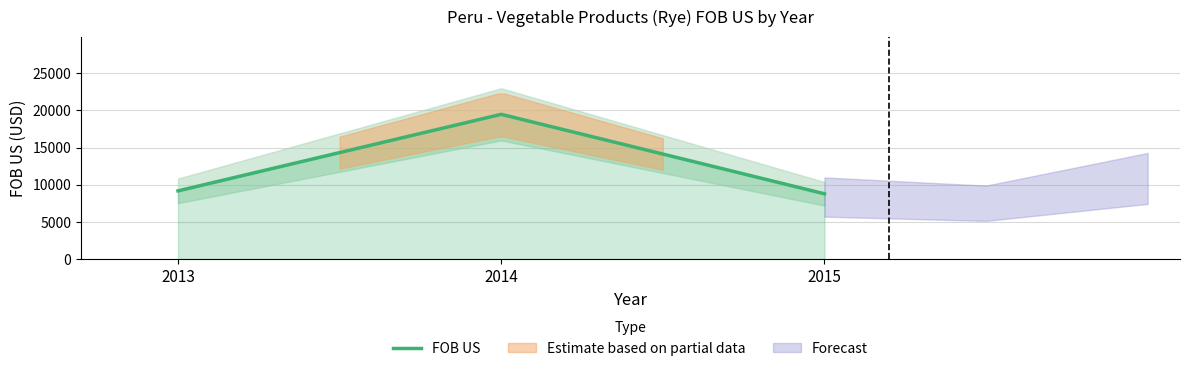

List the labels in order of value, smallest first.

2015, 2013, 2014